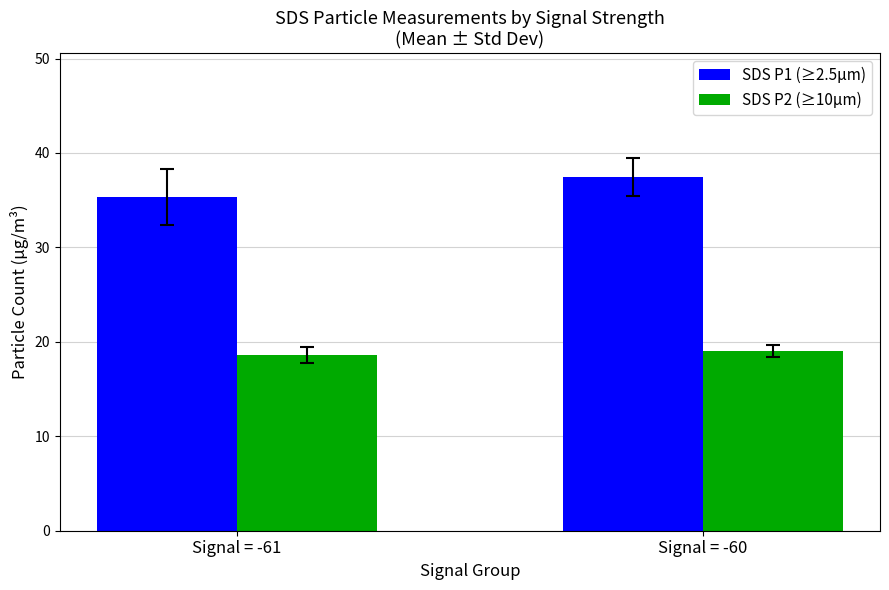

Is it true that SDS P2 (≥10µm) equals 19.0 at Signal = -60?

True